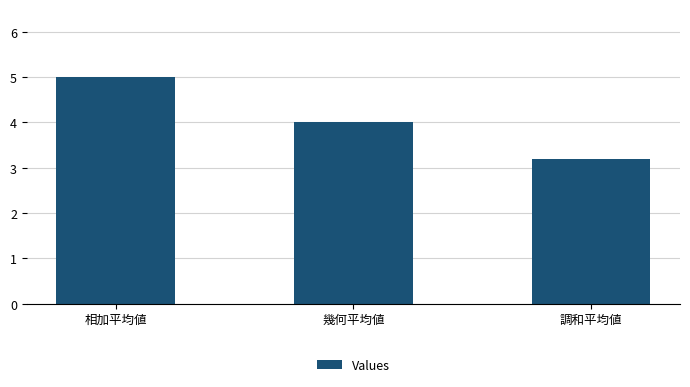

The chart shows a value of 3.4 at 相加平均値. True or false?

False